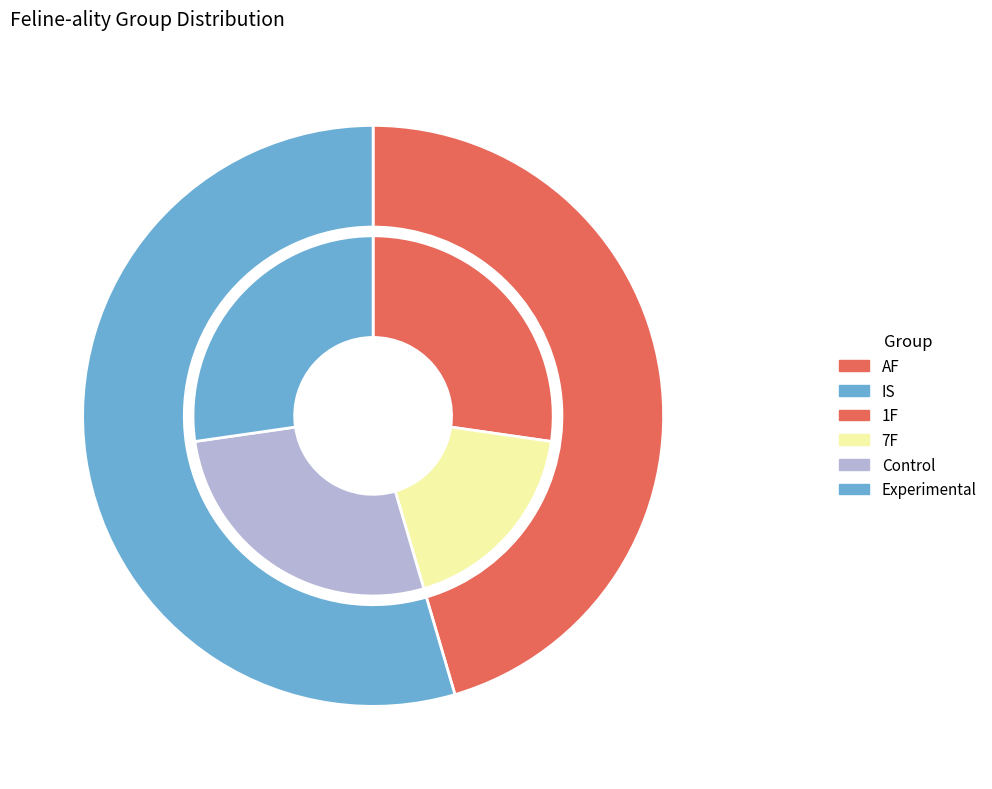

Which category has the smallest portion of the pie?

AF